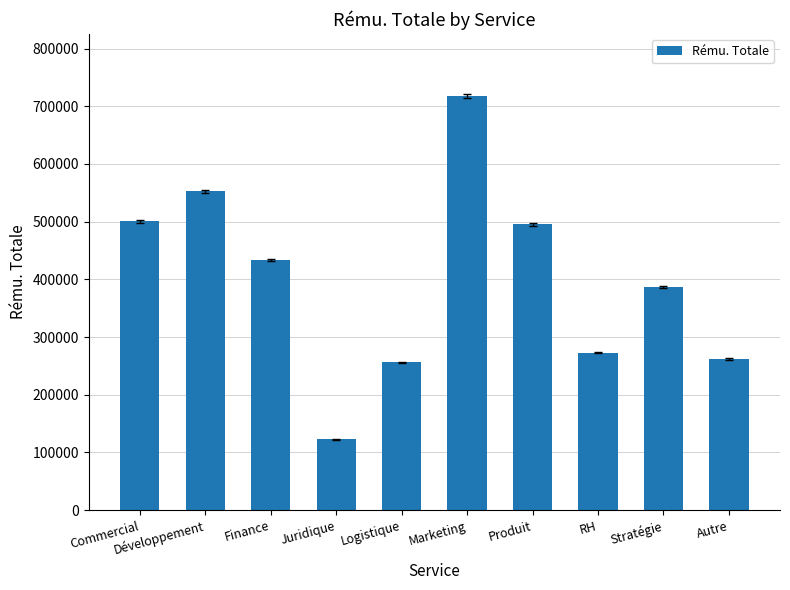

What is the change in value from Développement to RH?

-279412